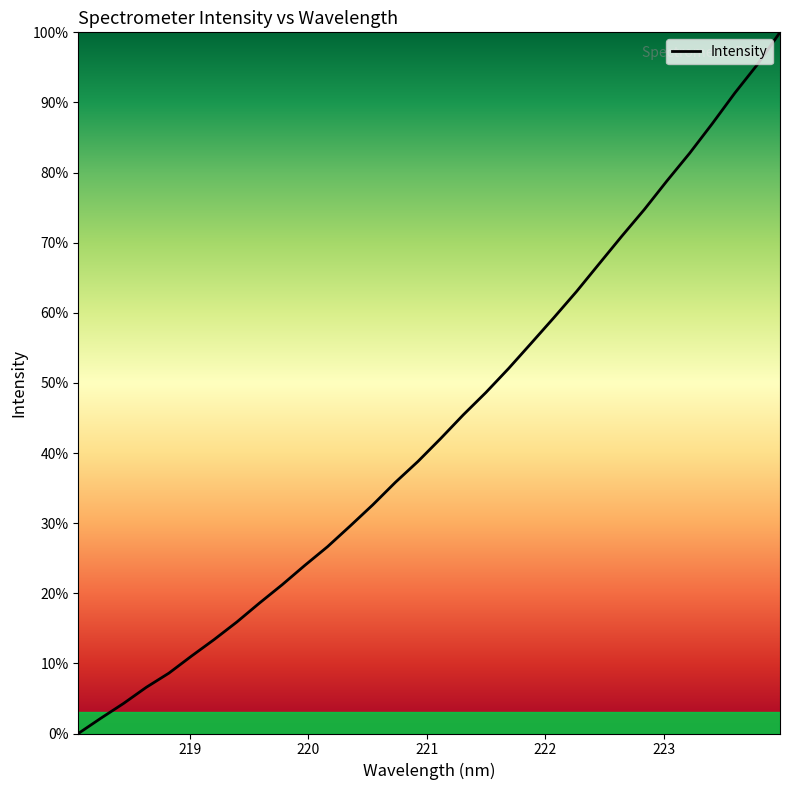

What is the greatest value displayed?

100.0